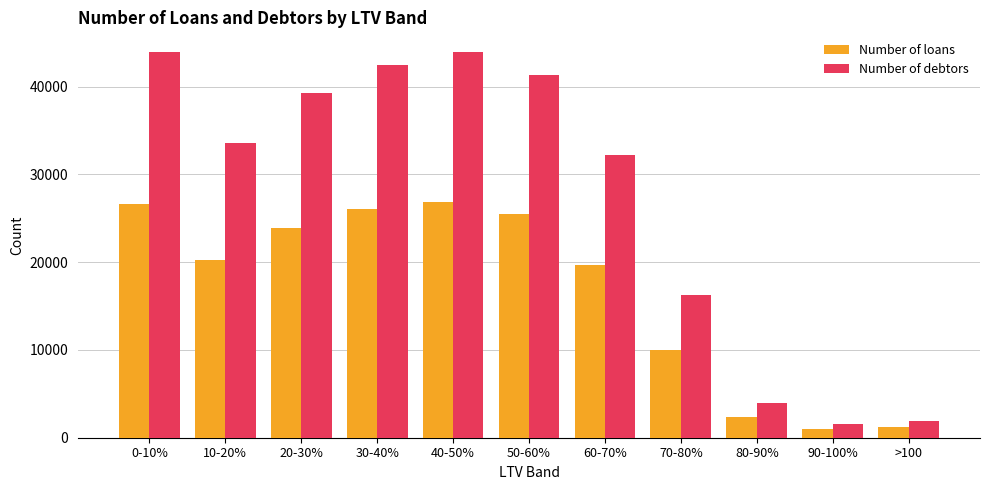

List the series in order of their overall mean, lowest first.

Number of loans, Number of debtors